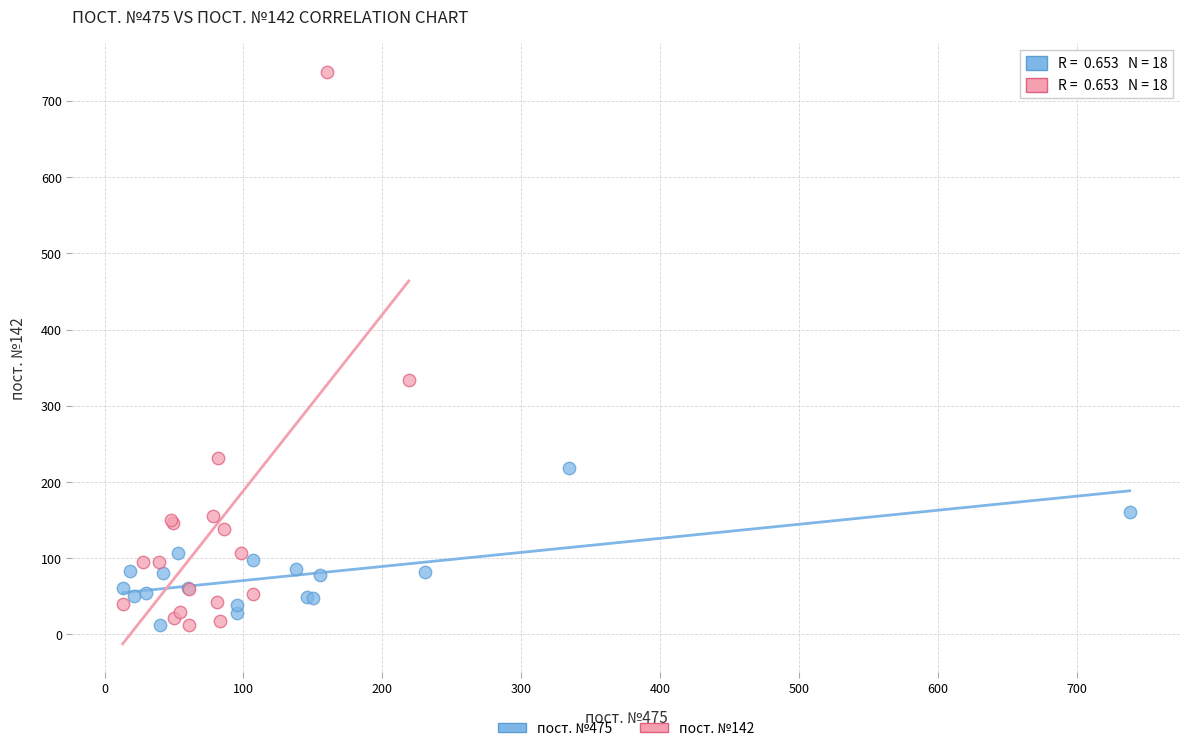

What are all the series names shown in the legend?

пост. №475, пост. №142